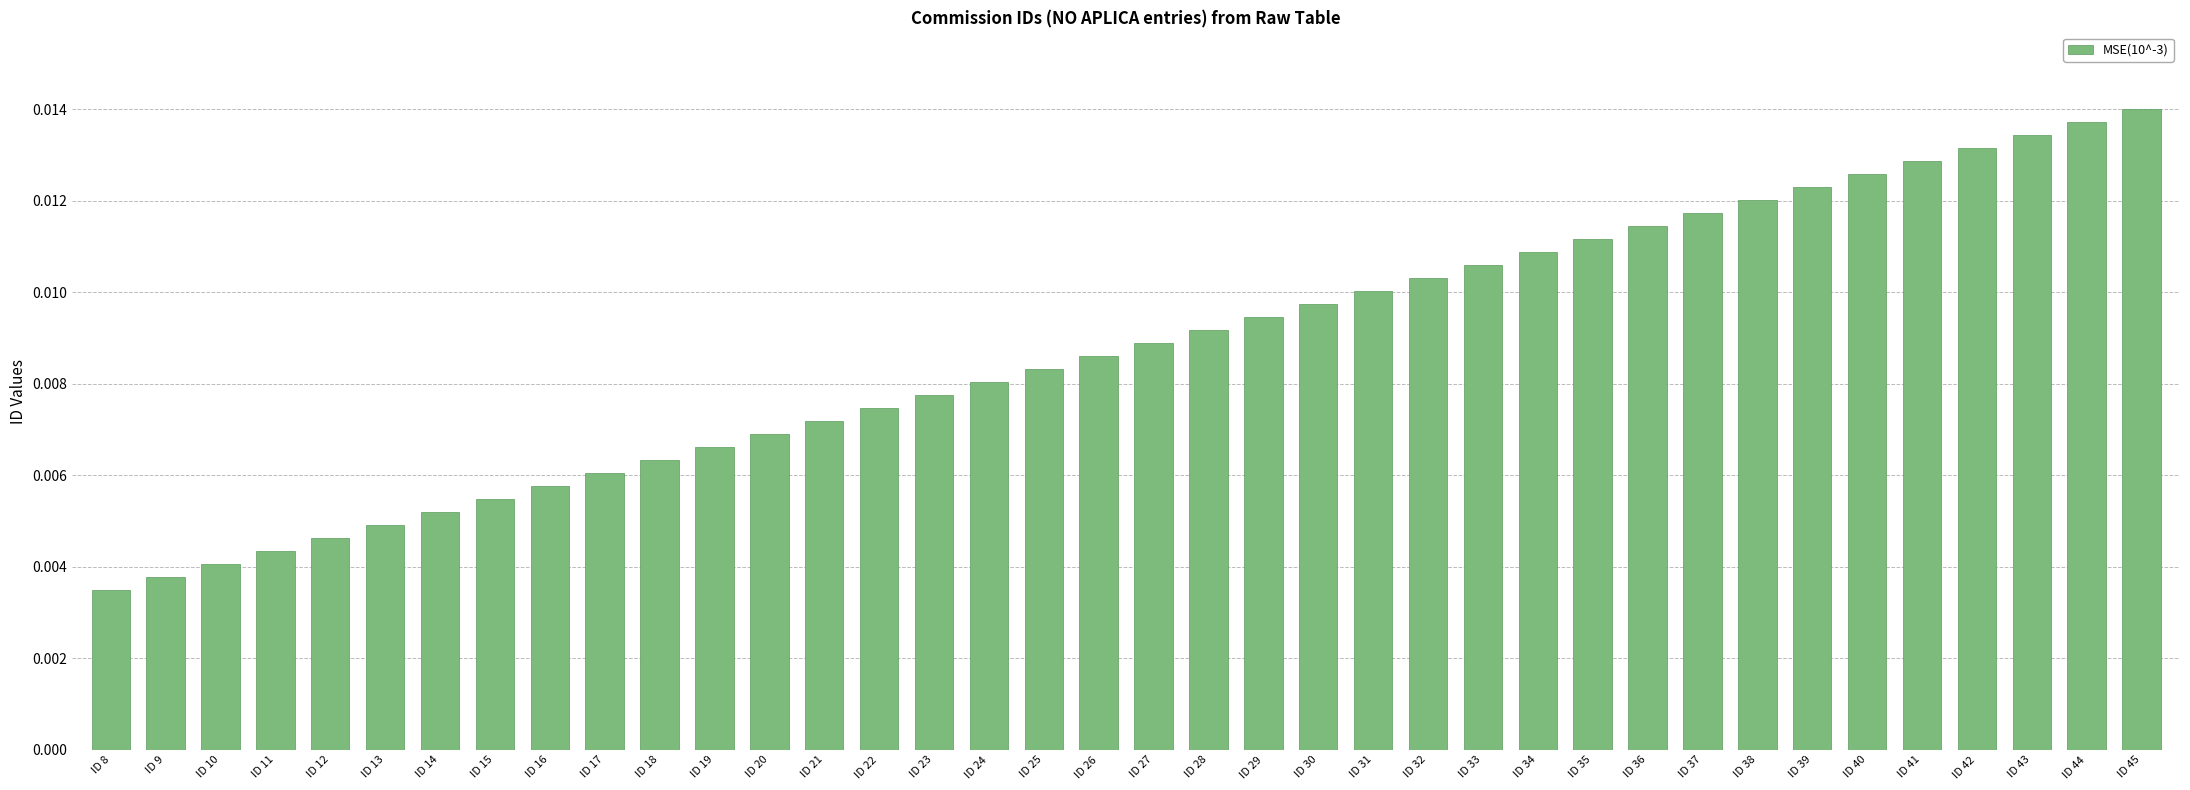

List the labels in order of value, largest first.

ID 45, ID 44, ID 43, ID 42, ID 41, ID 40, ID 39, ID 38, ID 37, ID 36, ID 35, ID 34, ID 33, ID 32, ID 31, ID 30, ID 29, ID 28, ID 27, ID 26, ID 25, ID 24, ID 23, ID 22, ID 21, ID 20, ID 19, ID 18, ID 17, ID 16, ID 15, ID 14, ID 13, ID 12, ID 11, ID 10, ID 9, ID 8